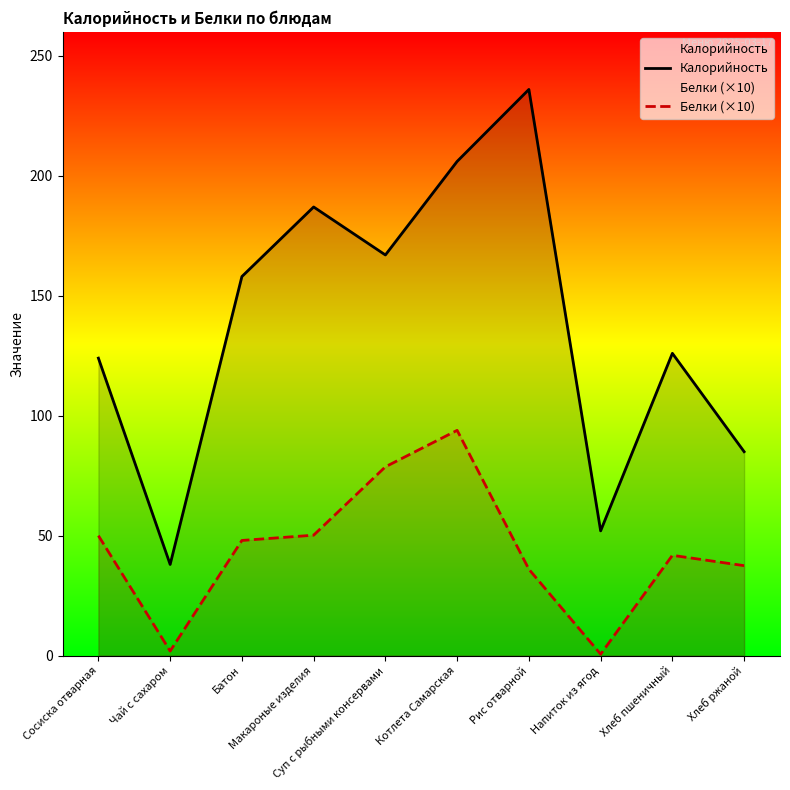

True or false: Белки (×10) and Калорийность intersect in this chart.

False